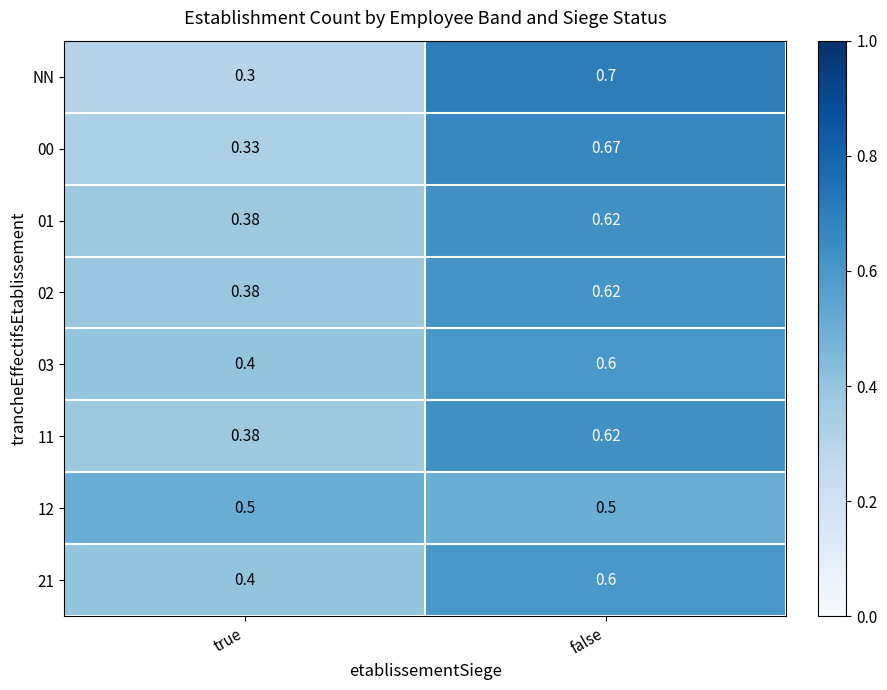

Where is 01 nearest to the value 0?

true